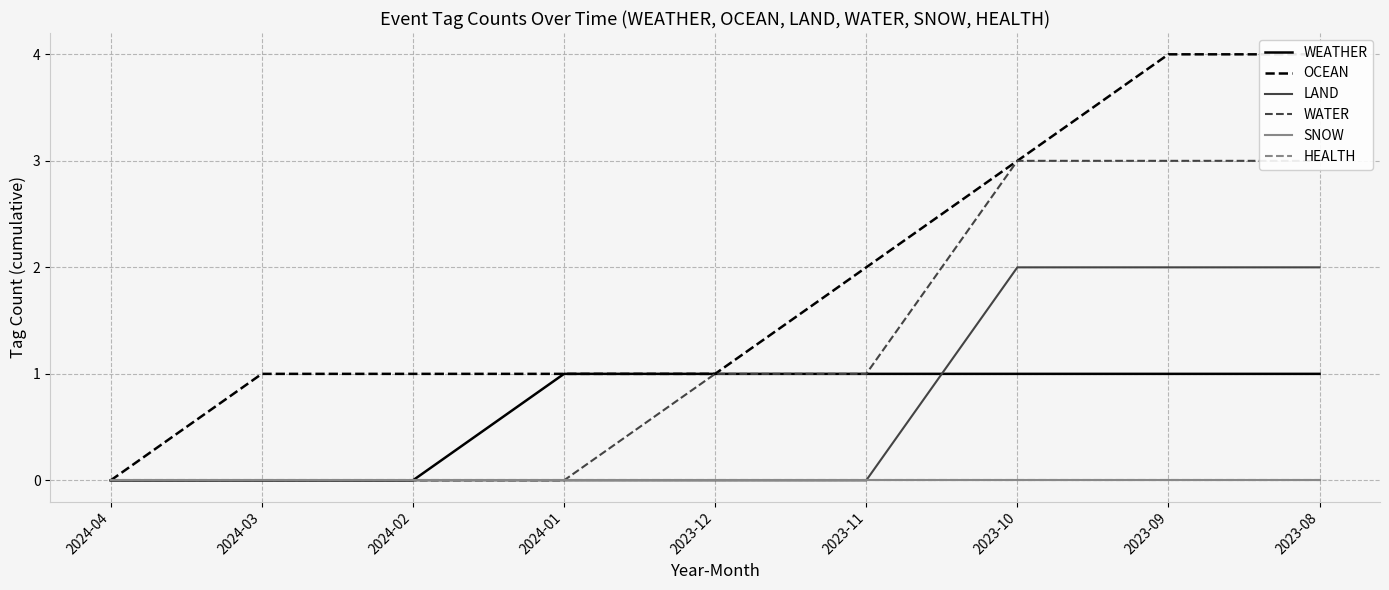

True or false: WATER and LAND intersect in this chart.

False